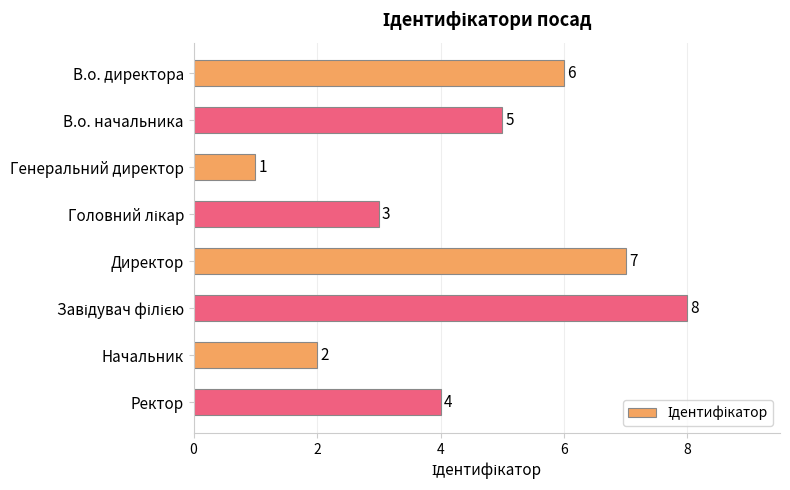

What is the difference between the maximum and minimum values?

7